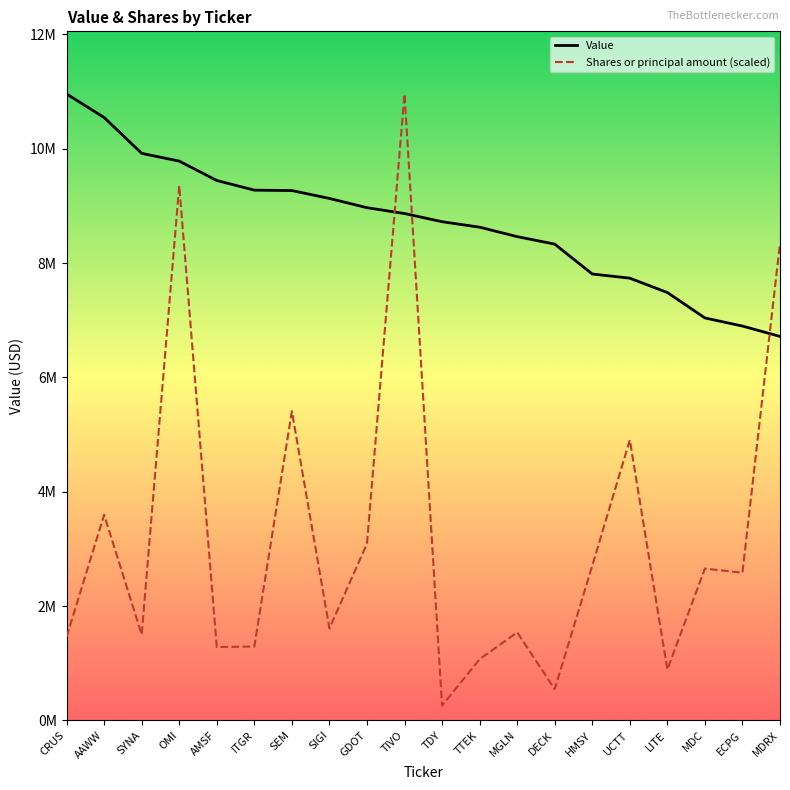

What are all the series names shown in the legend?

Value, Shares or principal amount (scaled)